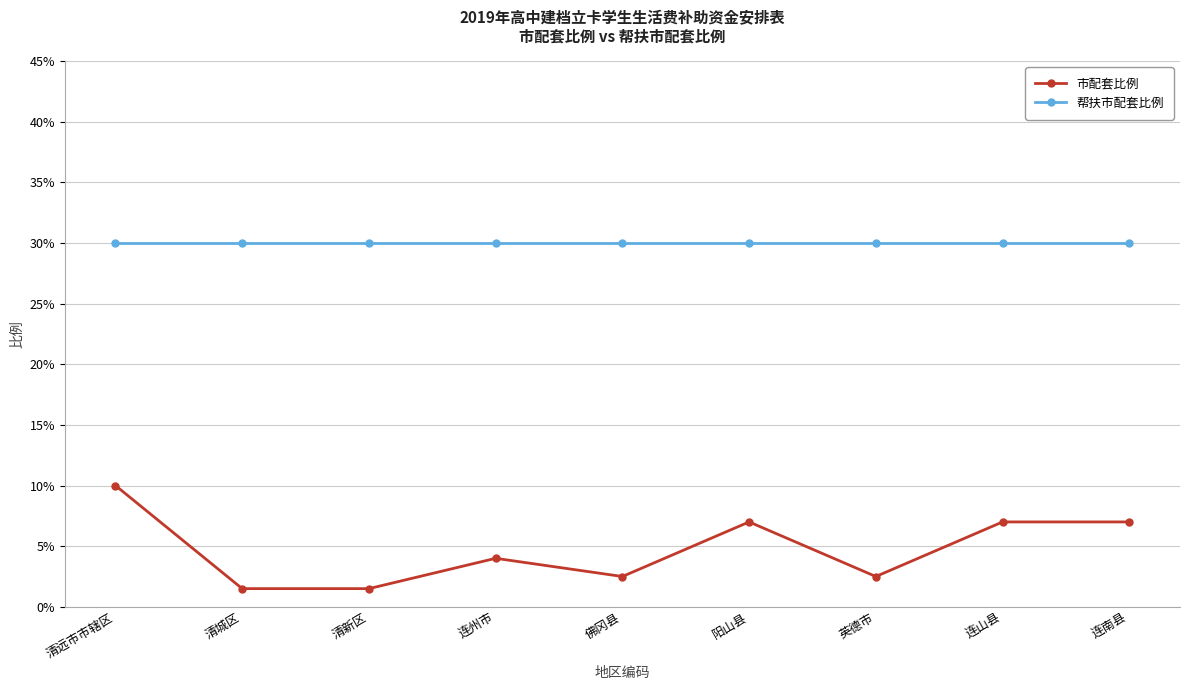

What is the difference between the highest and lowest values at 英德市?

0.3